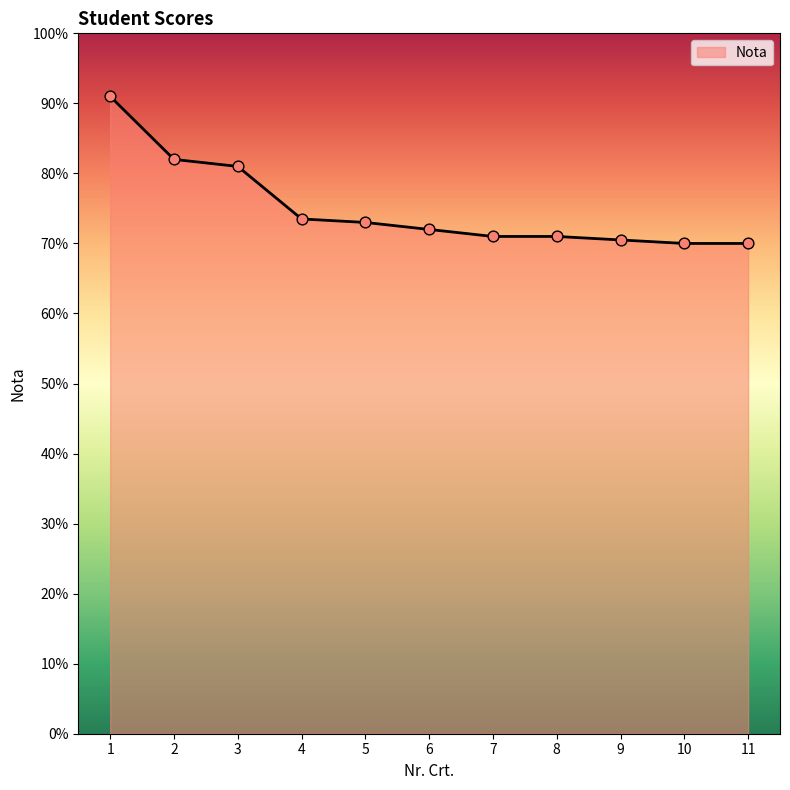

Between 9 and 3, which is larger?

3